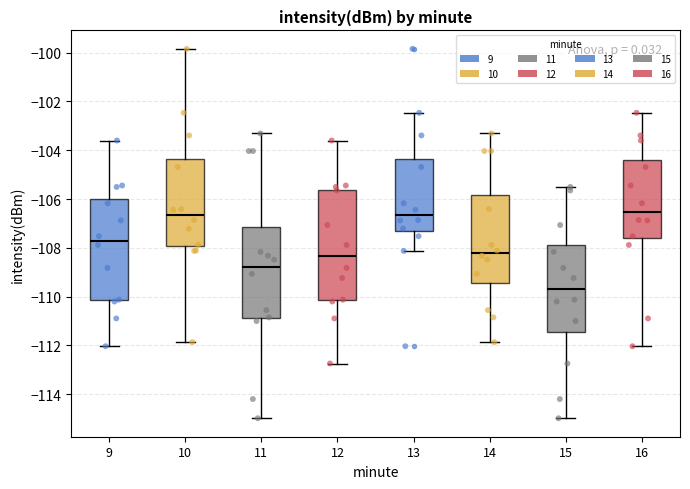

Reading left to right, transcribe this box plot: for each box, give where its median line is, the range the box spans, and where its two whiskers end, as read against the y-axis. The values are not printed on the chart, so give them approximately, as read against the axis.

9: median -107.8, box -110.2 to -106.0, whiskers -112.0 to -103.6
10: median -106.6, box -108.0 to -104.4, whiskers -111.8 to -99.8
11: median -108.8, box -110.8 to -107.2, whiskers -115.0 to -103.4
12: median -108.4, box -110.2 to -105.6, whiskers -112.8 to -103.6
13: median -106.6, box -107.2 to -104.4, whiskers -108.2 to -102.4
14: median -108.2, box -109.4 to -105.8, whiskers -111.8 to -103.4
15: median -109.6, box -111.4 to -107.8, whiskers -115.0 to -105.6
16: median -106.6, box -107.6 to -104.4, whiskers -112.0 to -102.4